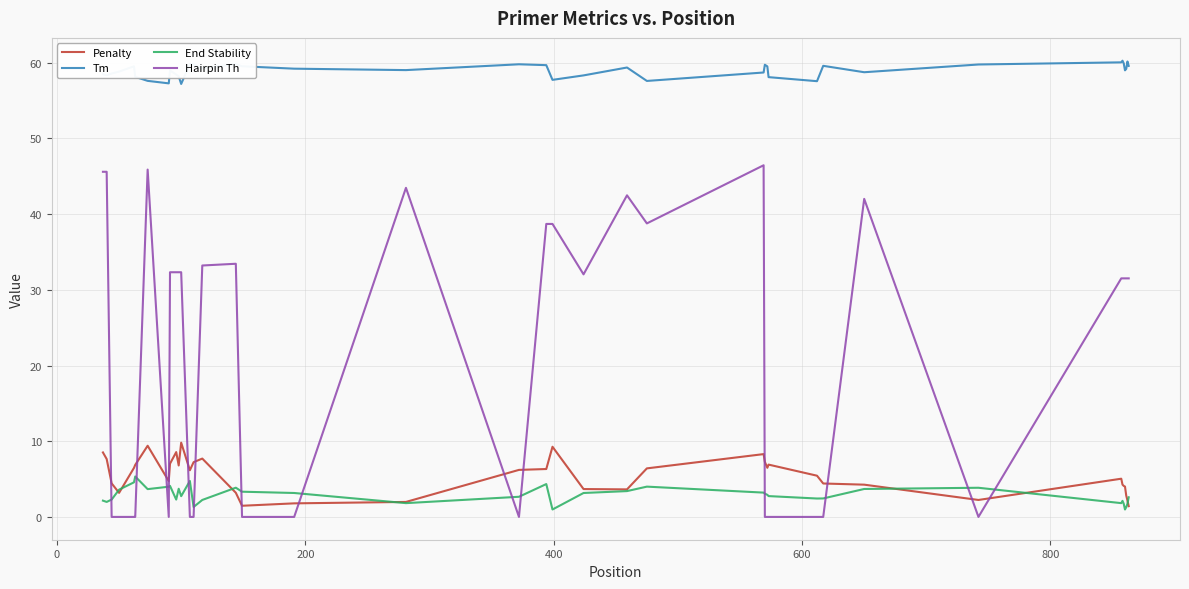

What is the maximum value for End Stability?

5.3